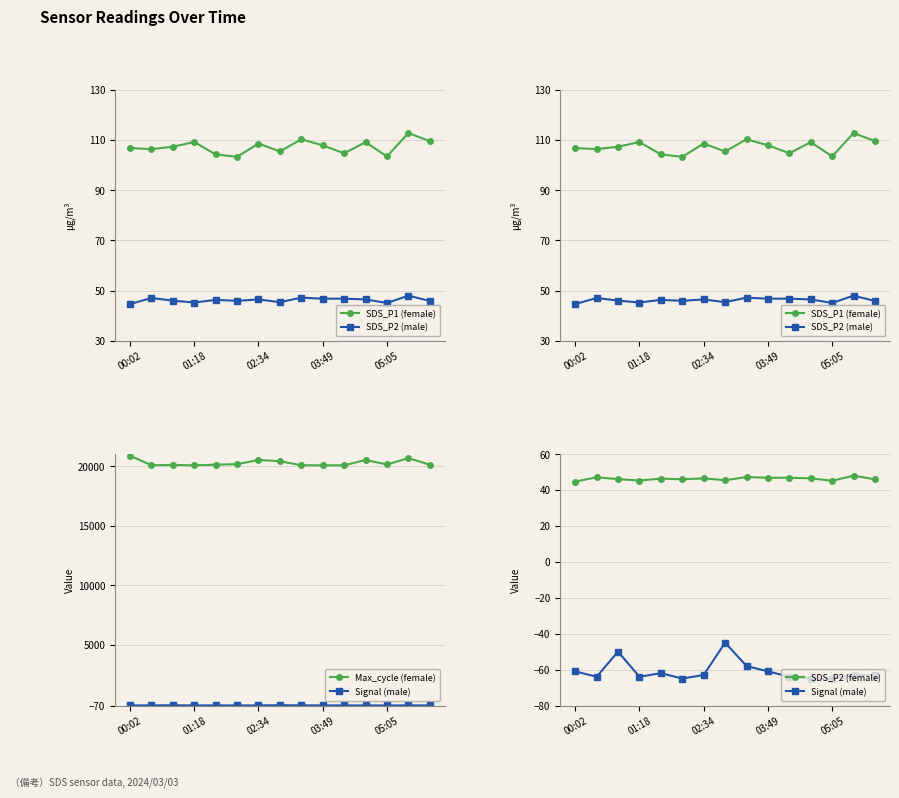

What is the maximum value for SDS_P2 (female)?

48.0